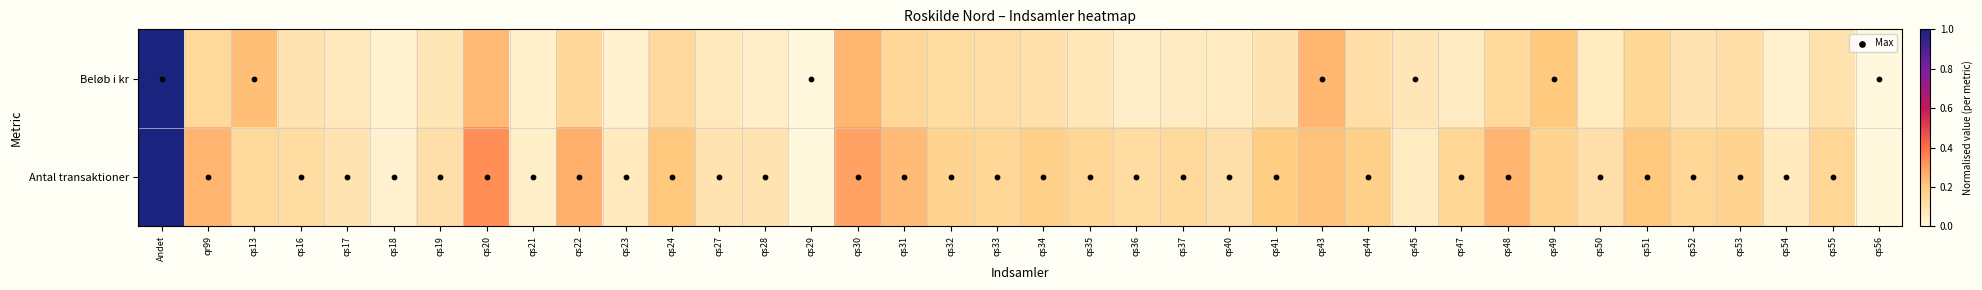

Which category has the lowest value across all series?

qs29